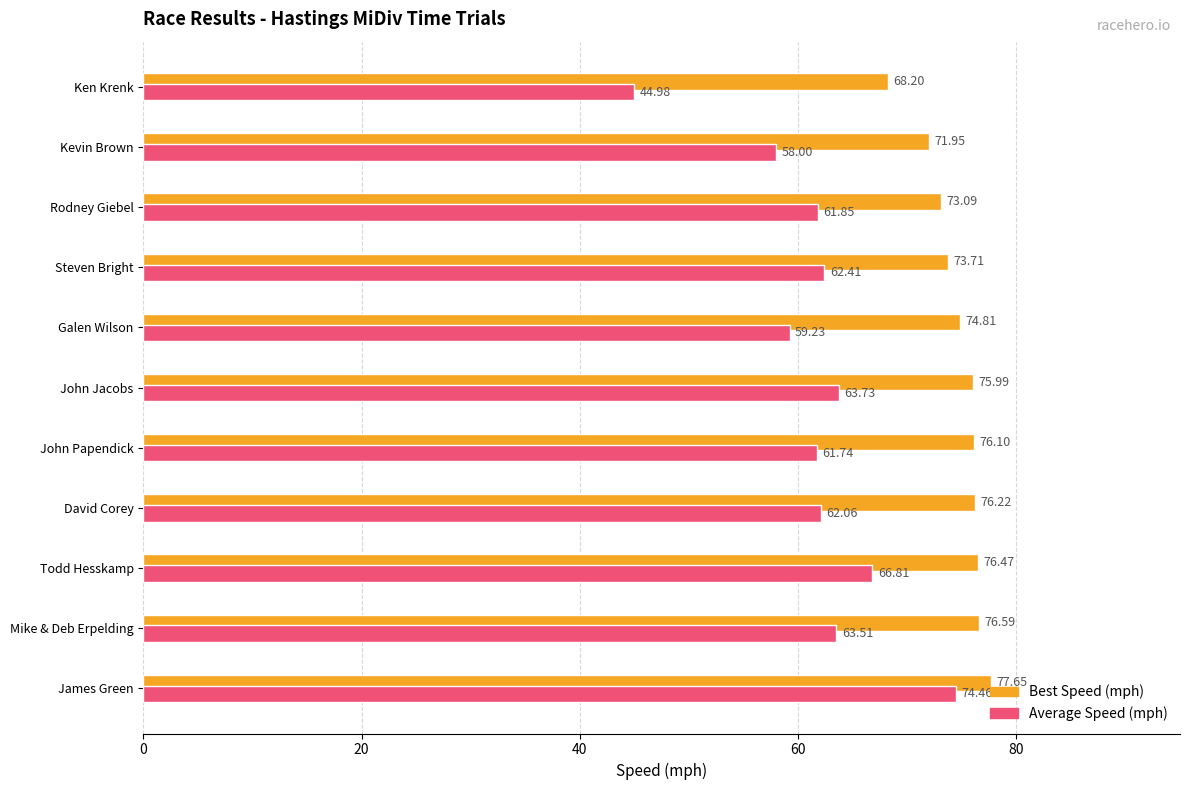

Which series has the largest total across all categories?

Best Speed (mph)